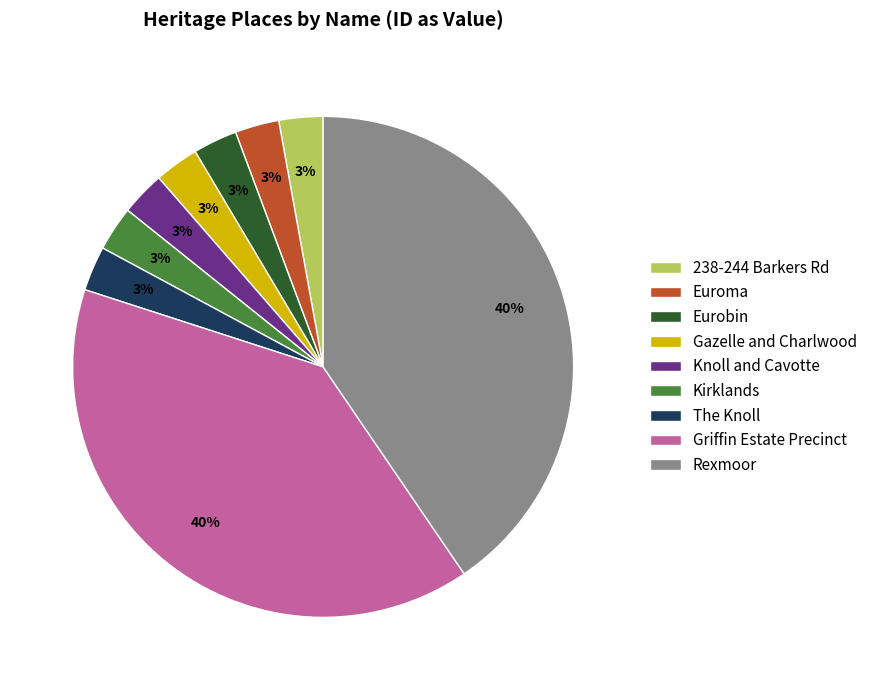

To the nearest percent, what is the average slice percentage?

11%